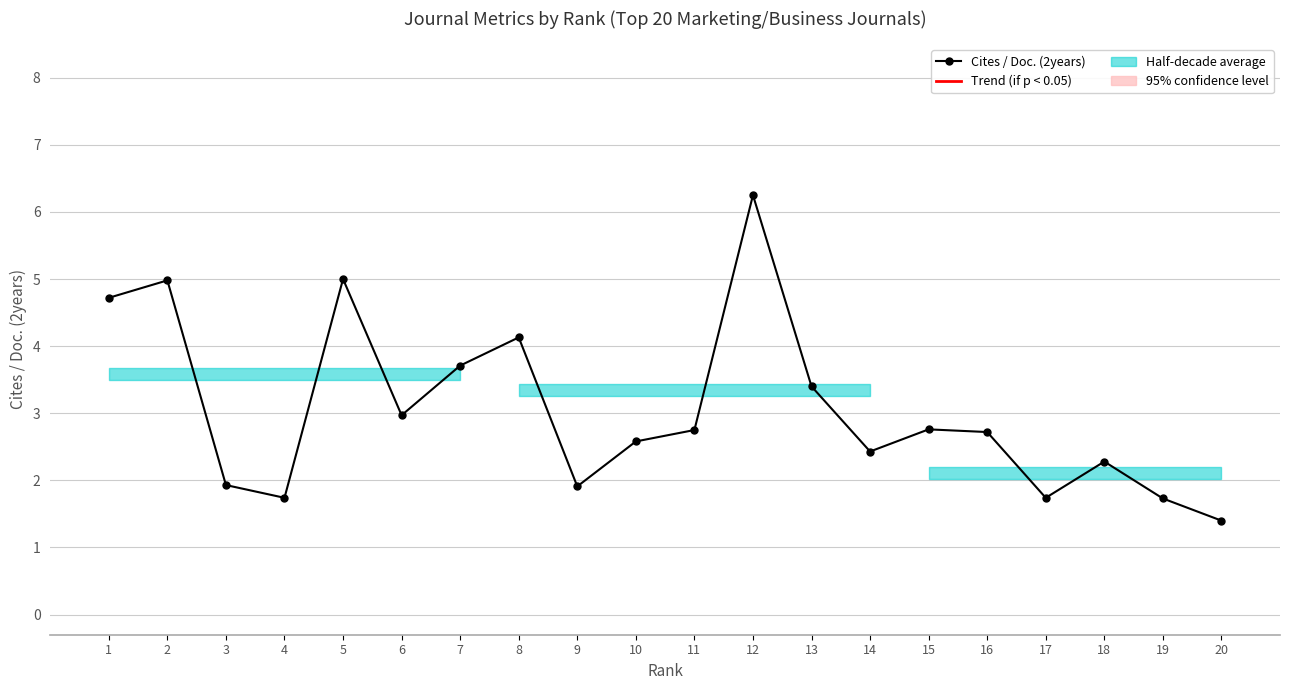

Does the chart display data point markers on the line(s)?

Yes